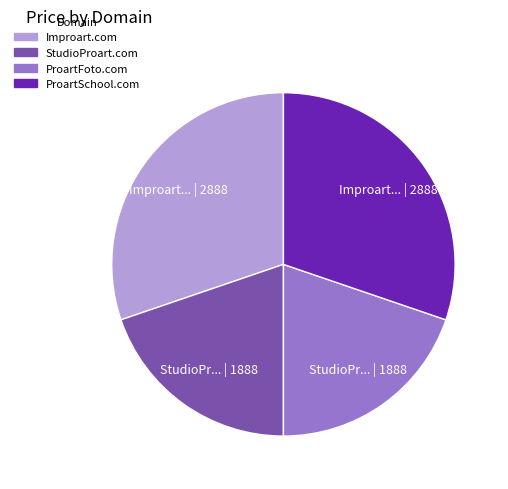

True or false: ProartSchool.com accounts for 30% of the total.

True